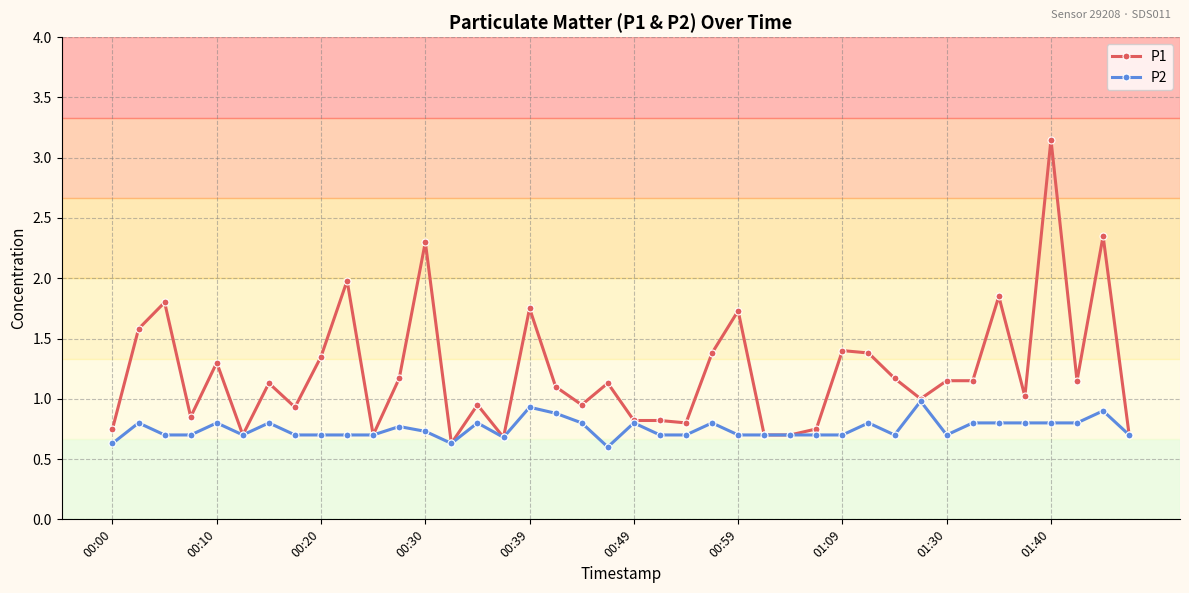

Which series has the largest total across all categories?

P1